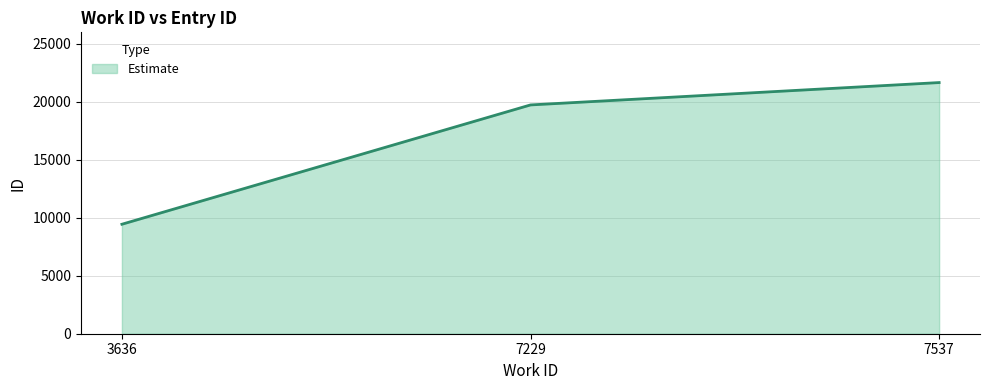

Approximately how many times larger is the value at 3636 compared to 7537?

0.4